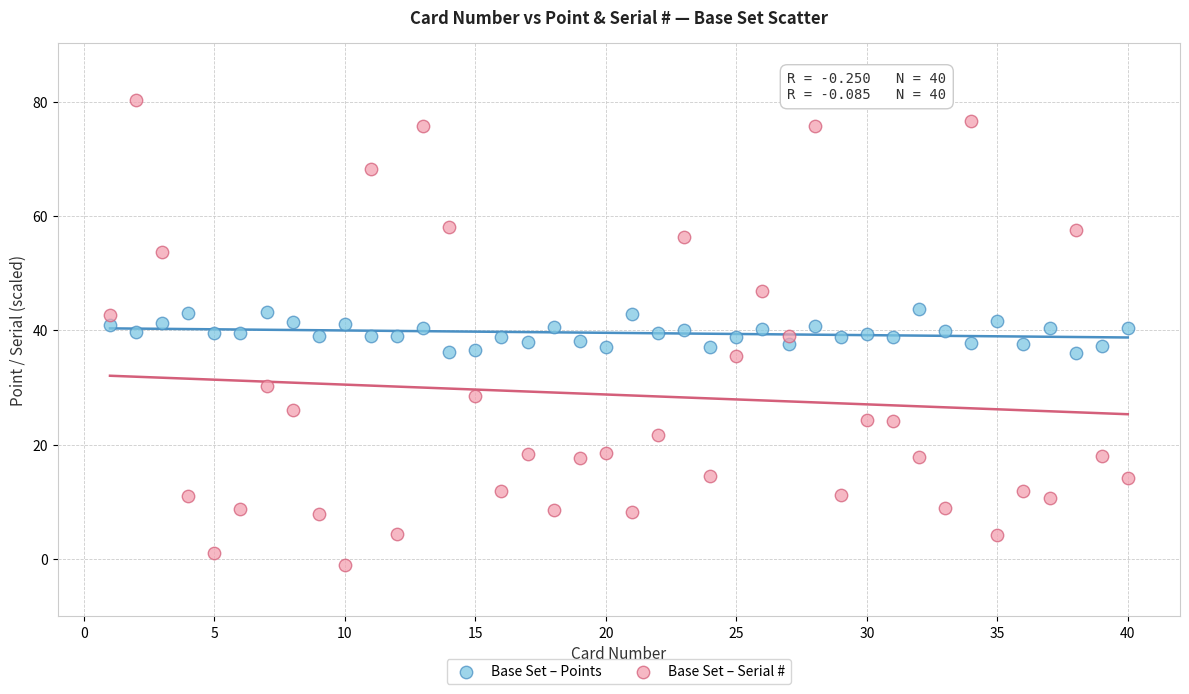

Which series contains the highest Y value?

Base Set – Serial #